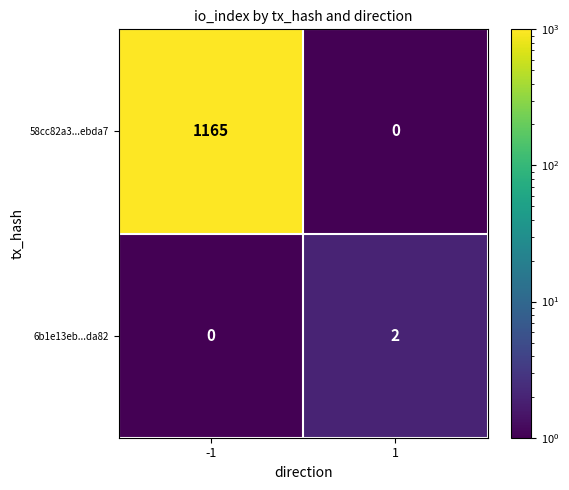

Is the value of 58cc82a3...ebda7 at -1 greater than the value of 6b1e13eb...da82 at -1?

Yes